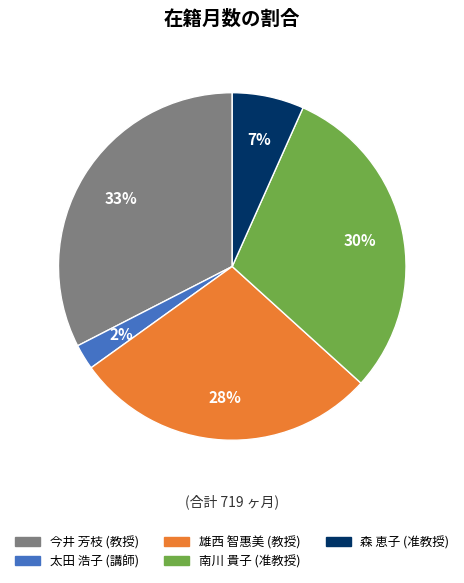

Is there any slice that represents more than half of the pie?

No